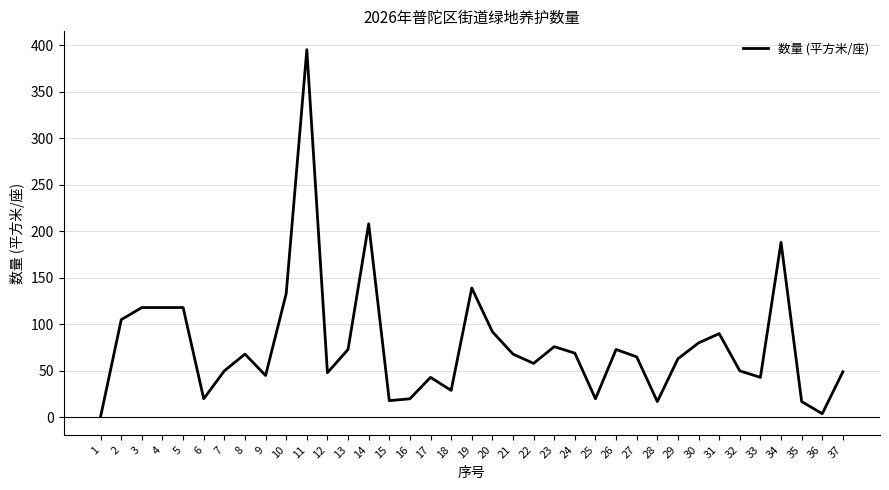

At which category does the chart reach its peak across all series?

11